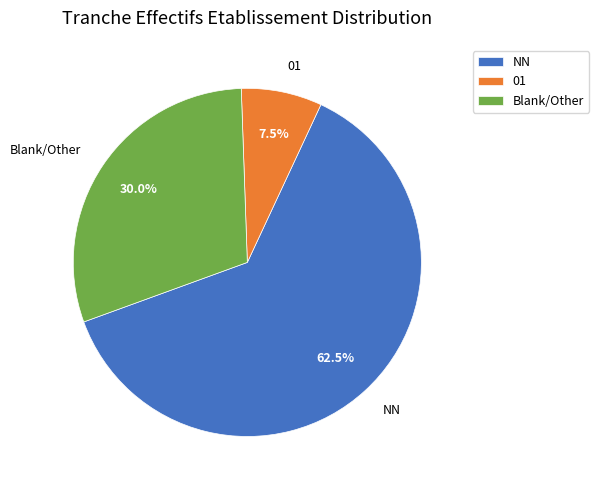

Which slice is the largest?

NN